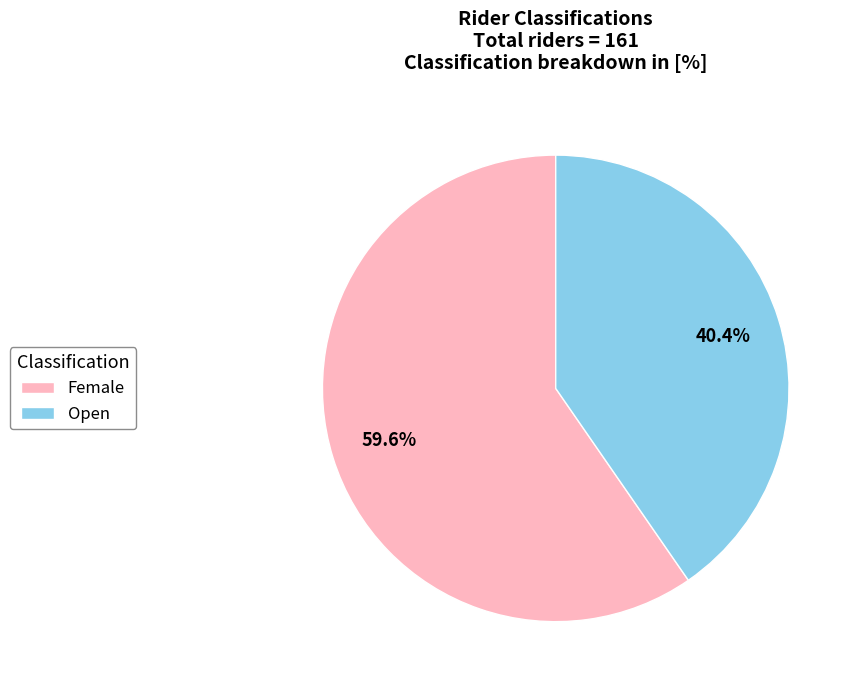

How many slices are in this pie chart?

2